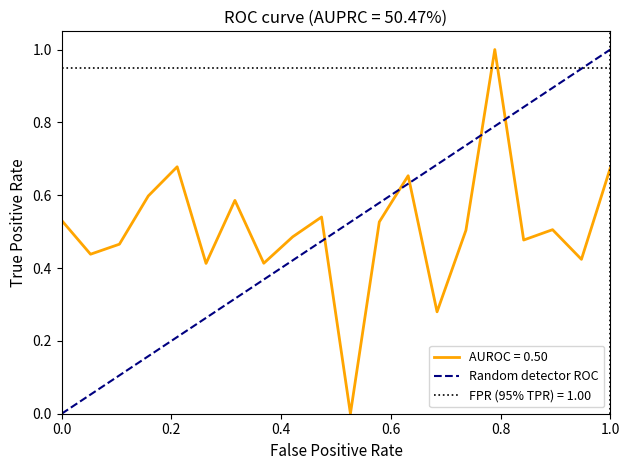

At which label does Random detector ROC reach its peak?

1.0